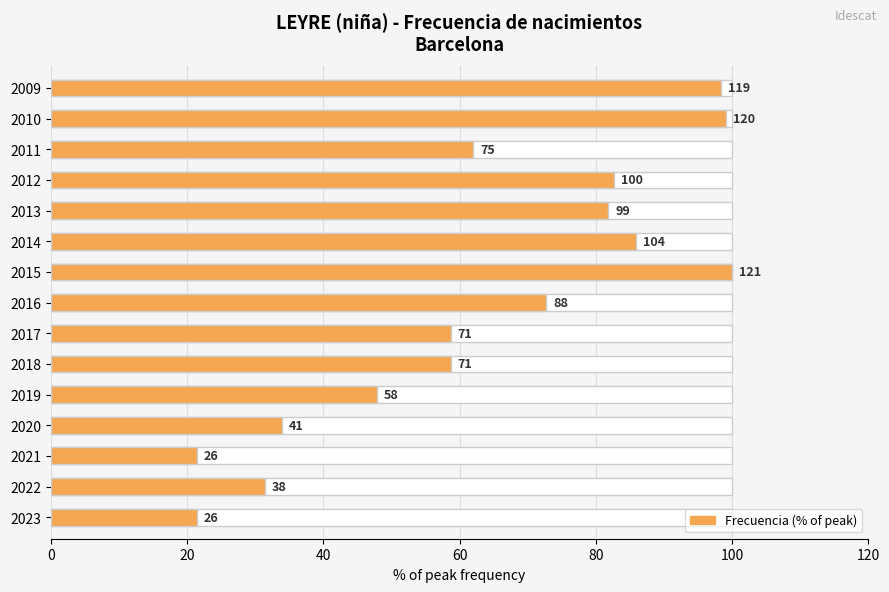

True or false: the data shows 12.1 at 2020.

False